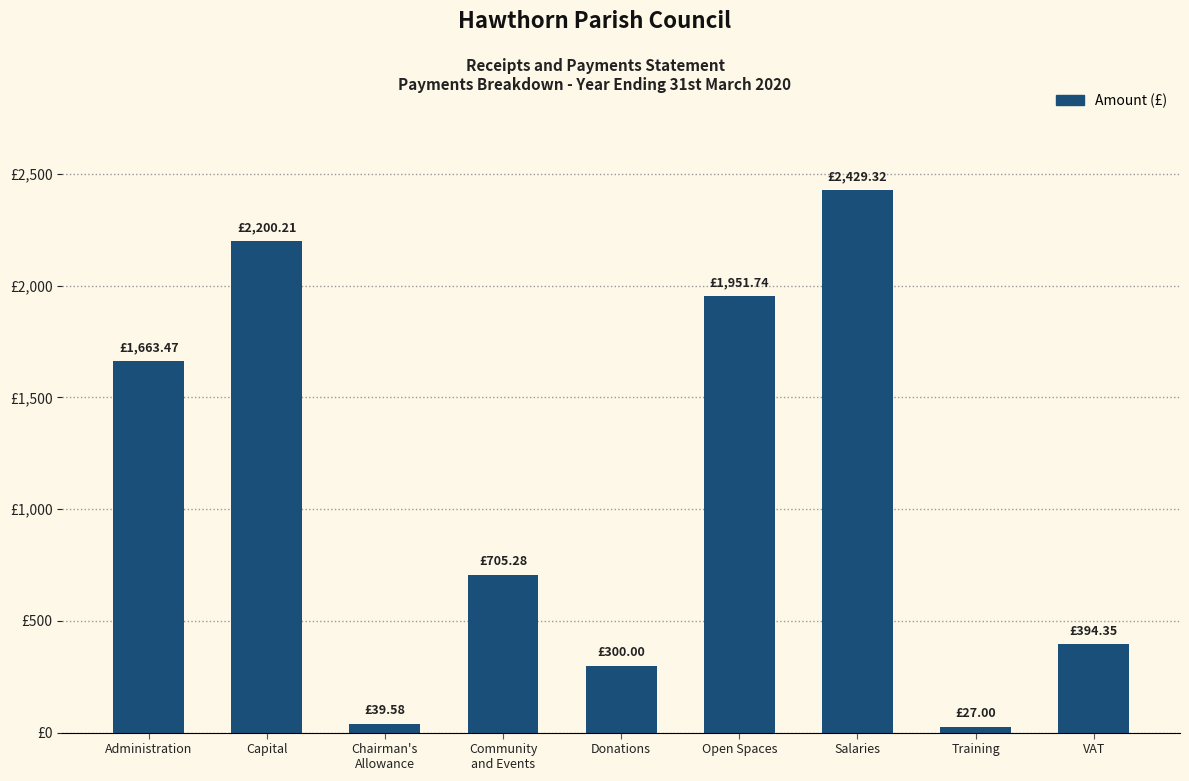

What is the maximum value shown in the chart?

2429.3